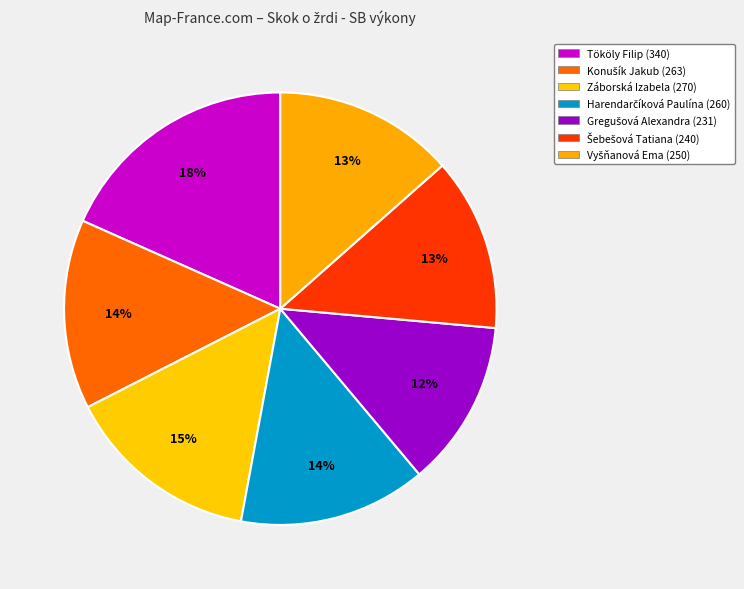

Does Šebešová Tatiana (240) account for over 50% of the chart?

No